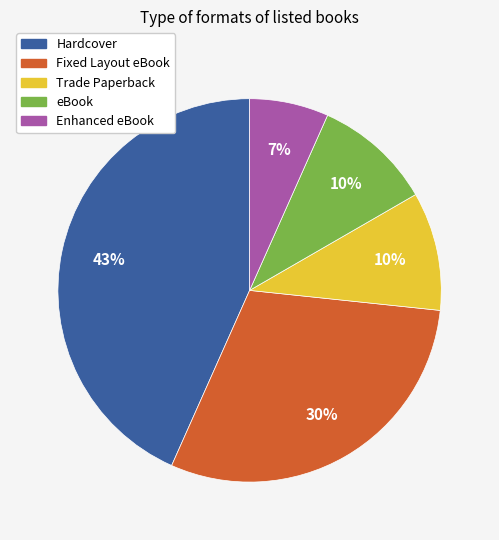

Is there any slice that represents more than half of the pie?

No